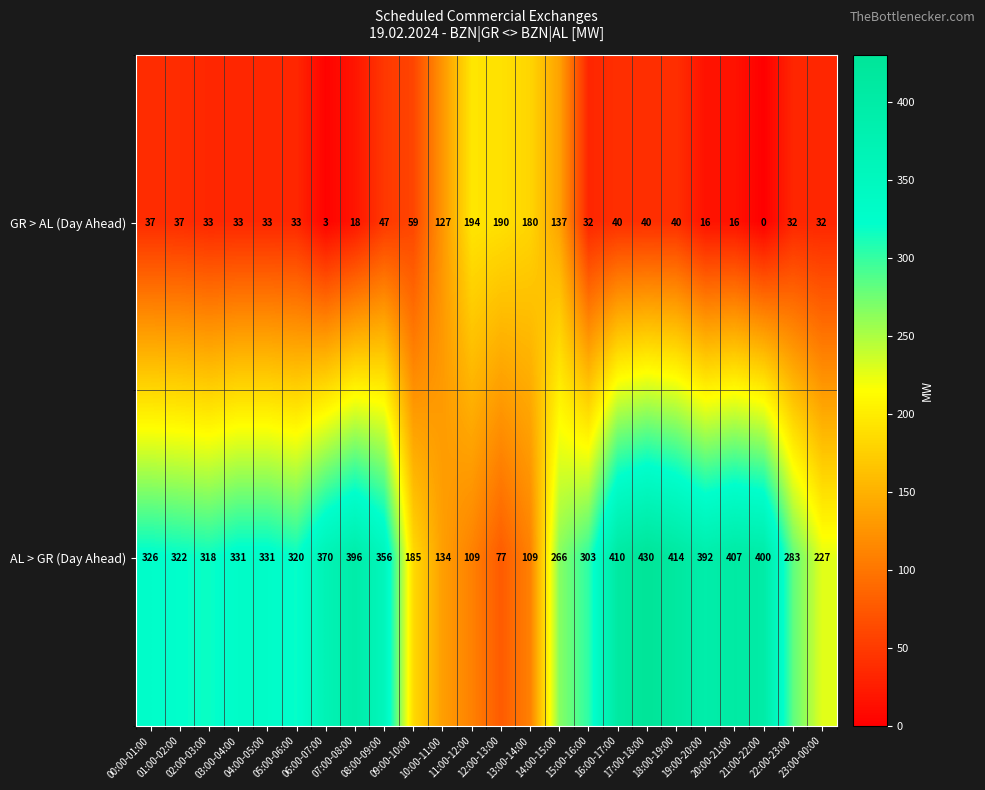

What is the highest value of the GR > AL (Day Ahead) series?

194